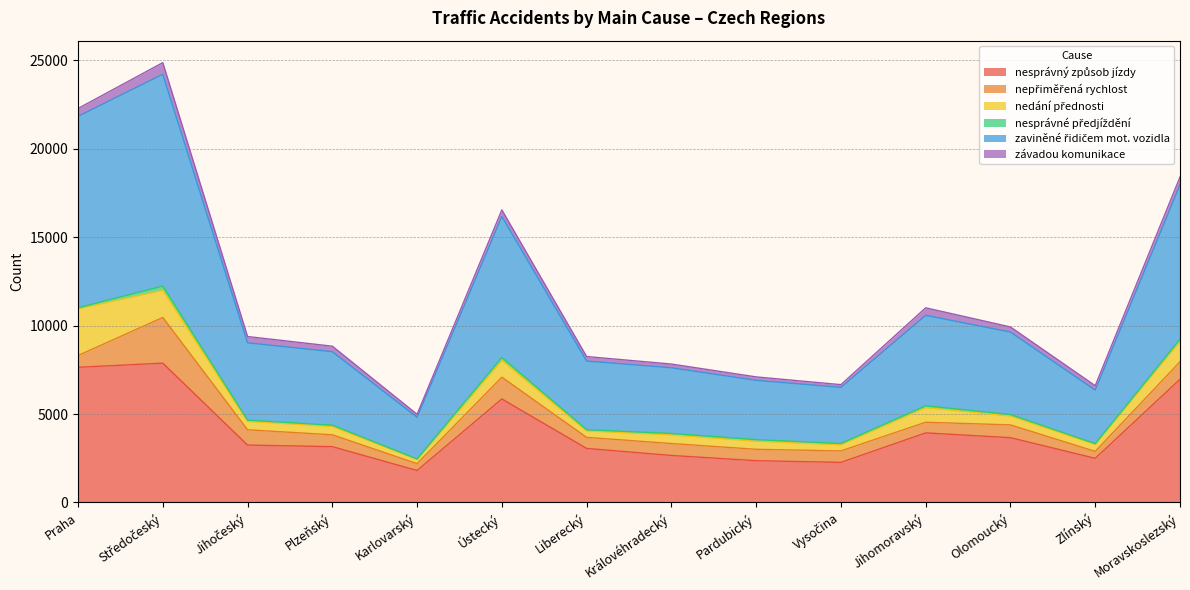

Is the value of závadou komunikace at Jihomoravský greater than the value of zaviněné řidičem mot. vozidla at Liberecký?

No